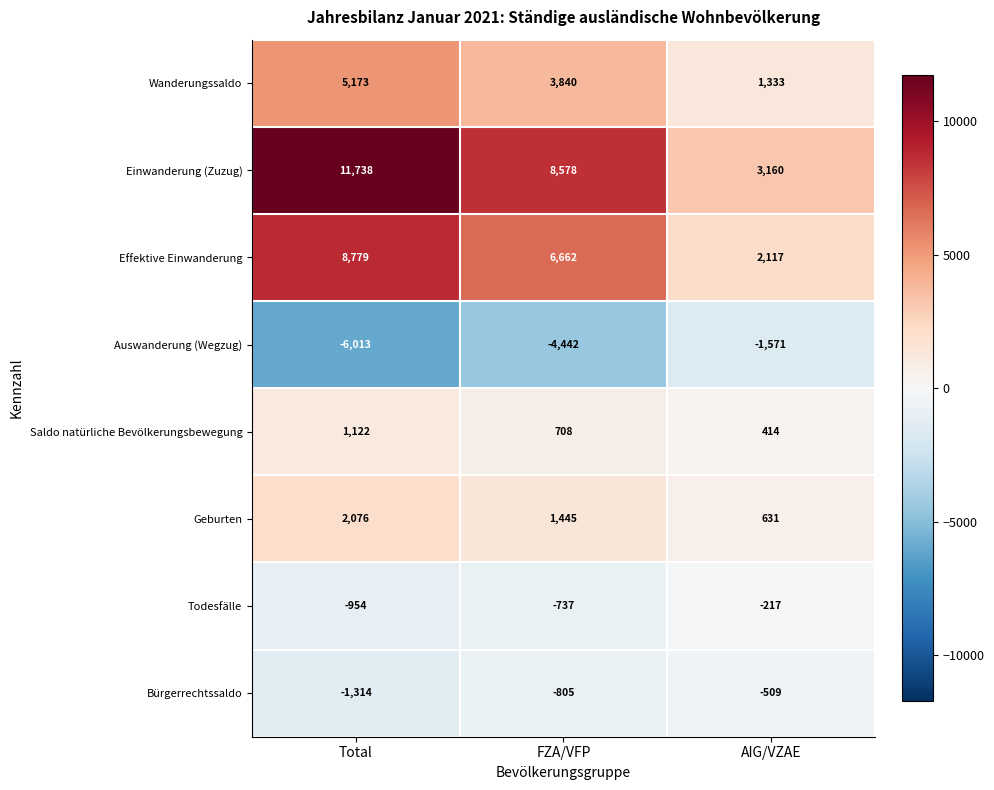

What is the approximate value of Saldo natürliche Bevölkerungsbewegung at FZA/VFP, to the nearest 10?

710